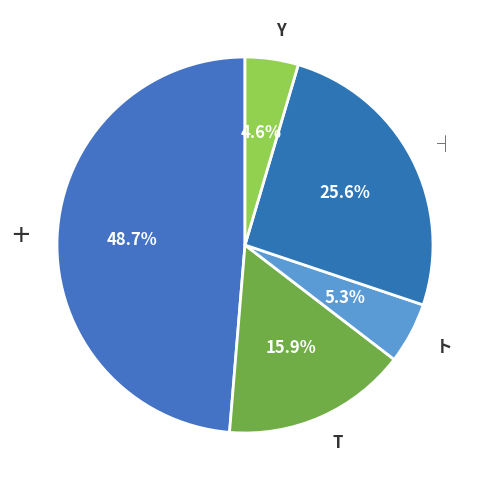

Is there a majority slice in this chart?

No